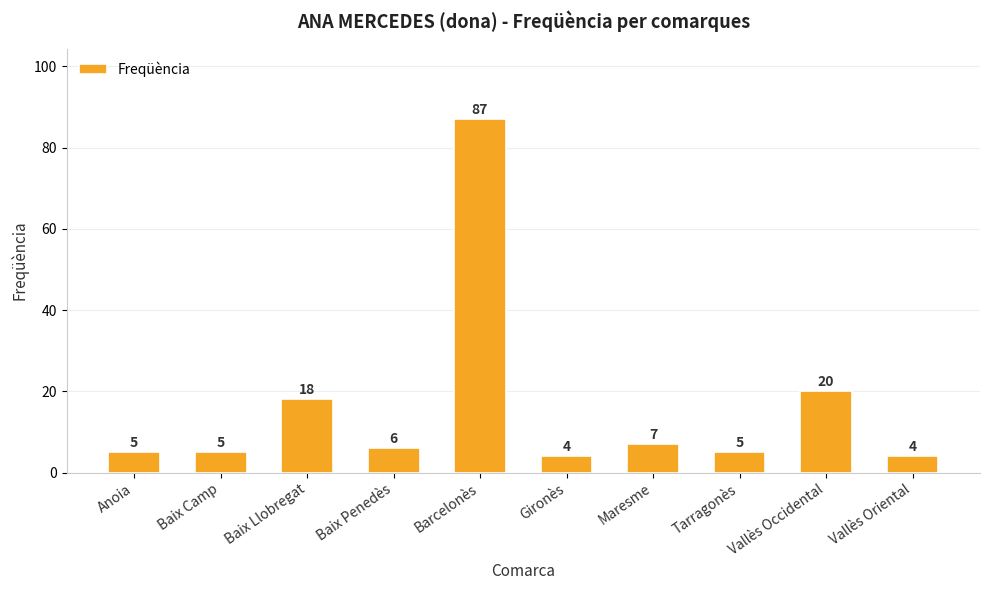

What is the difference between the values at Baix Llobregat and Baix Camp?

13